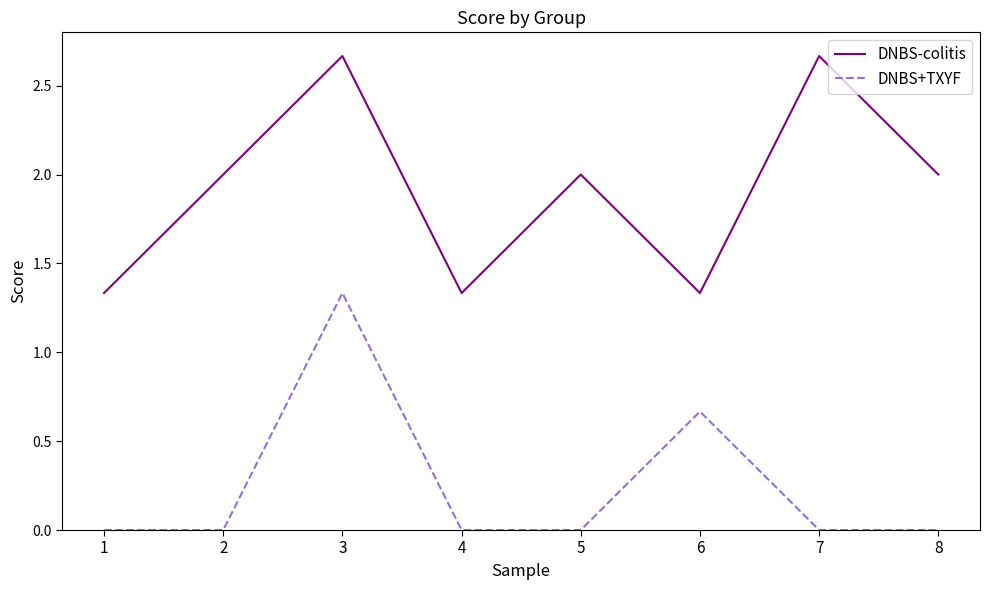

Is it true that DNBS-colitis equals 1.1 at 8?

False